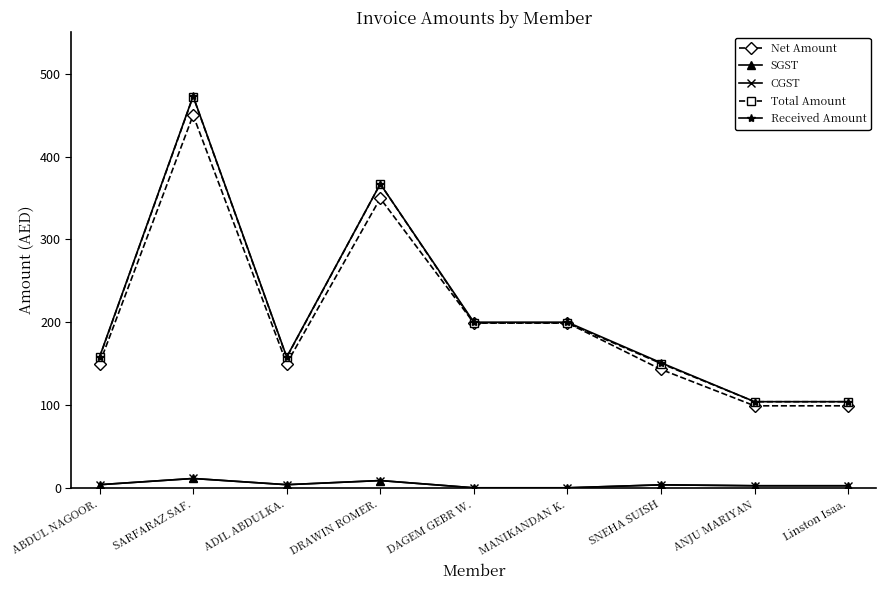

What is the maximum value shown in the chart?

473.0